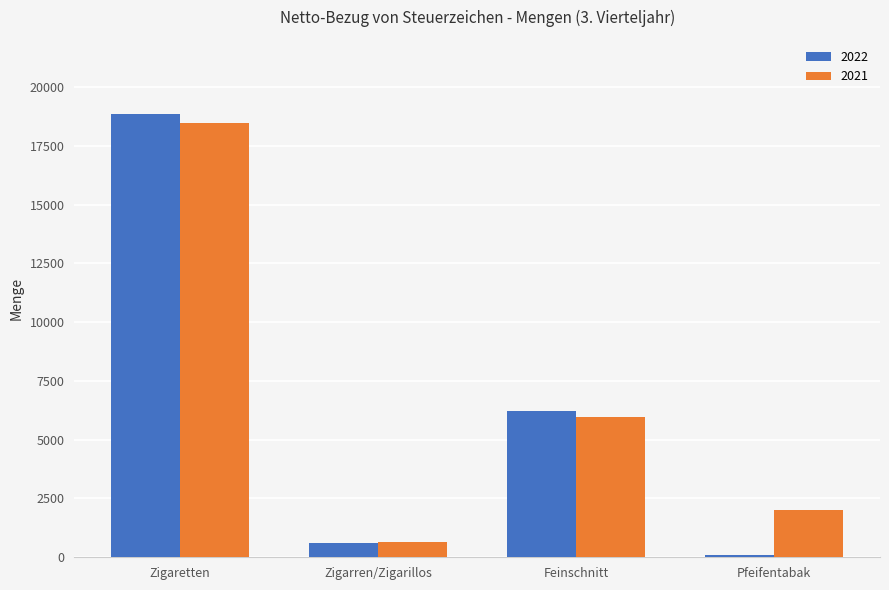

How many groups of bars are there?

4